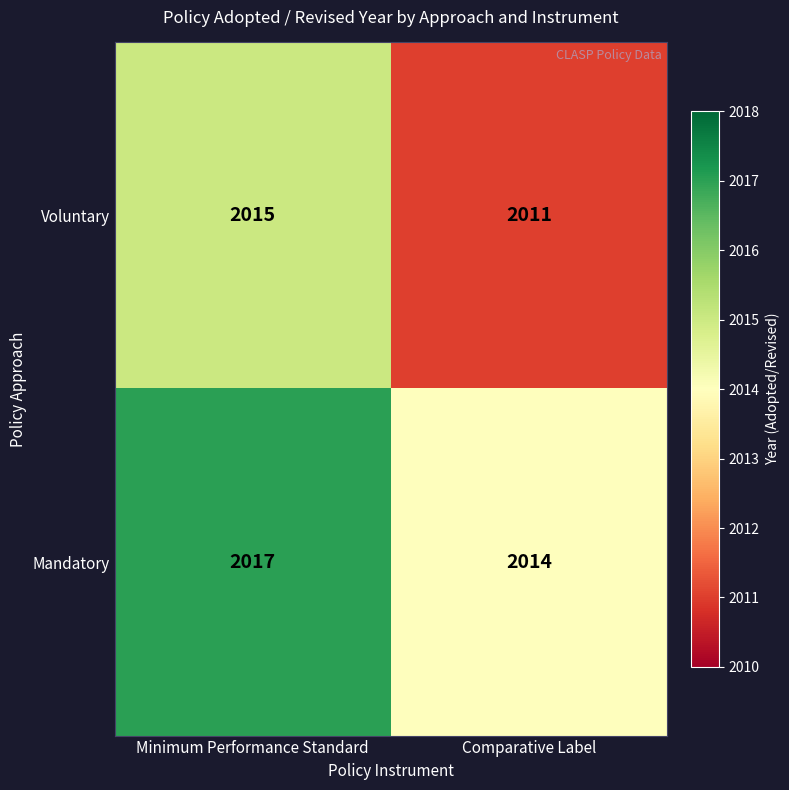

What is the sum of the Voluntary values at Comparative Label and Minimum Performance Standard?

4026